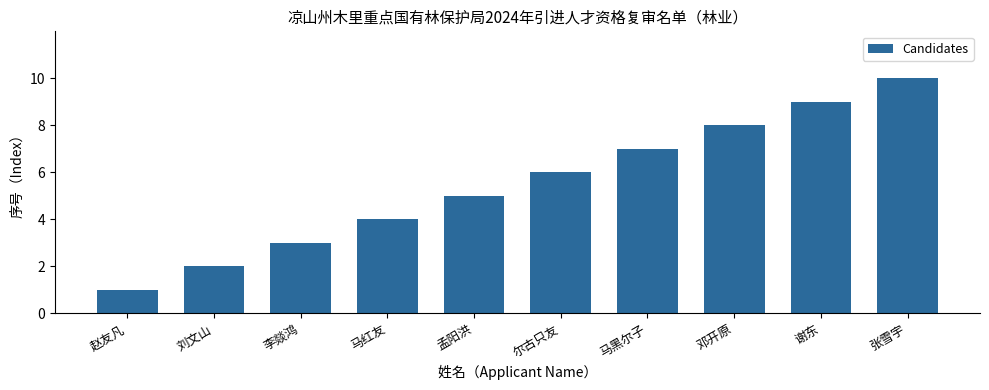

Count the number of data series in this chart.

1